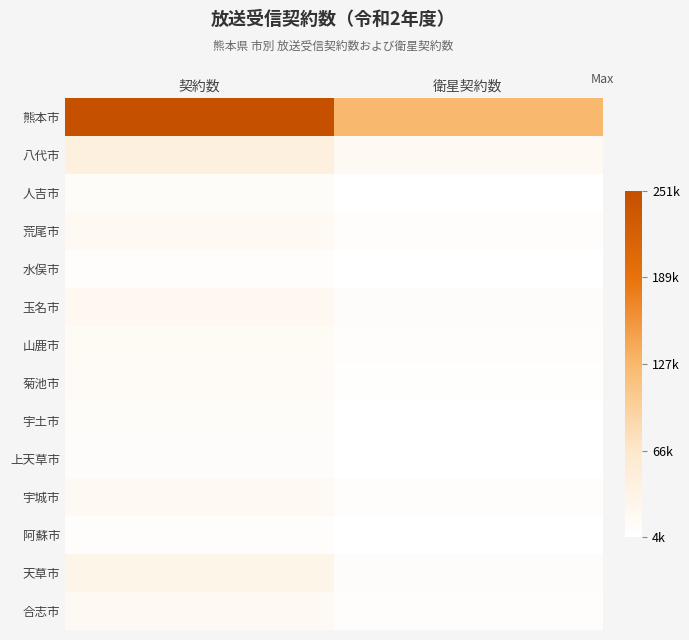

What is the minimum value shown in the chart?

4535